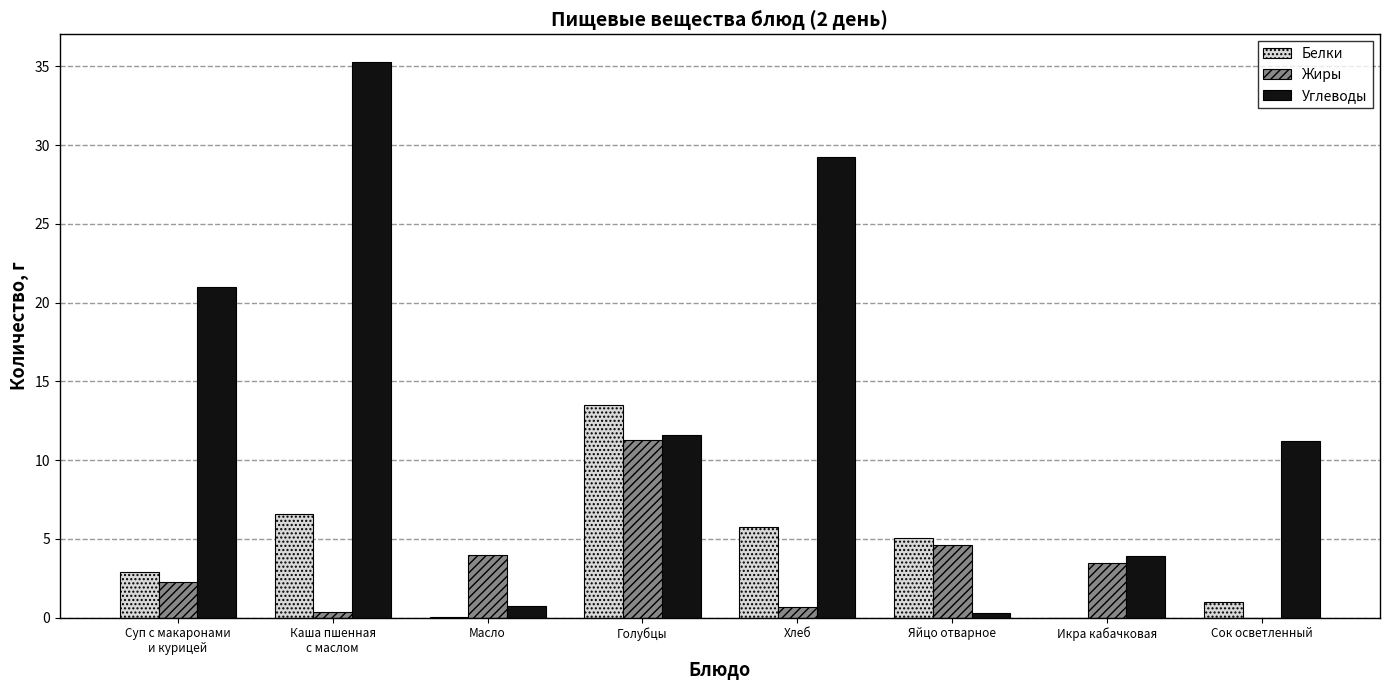

What is the maximum value for Углеводы?

35.3